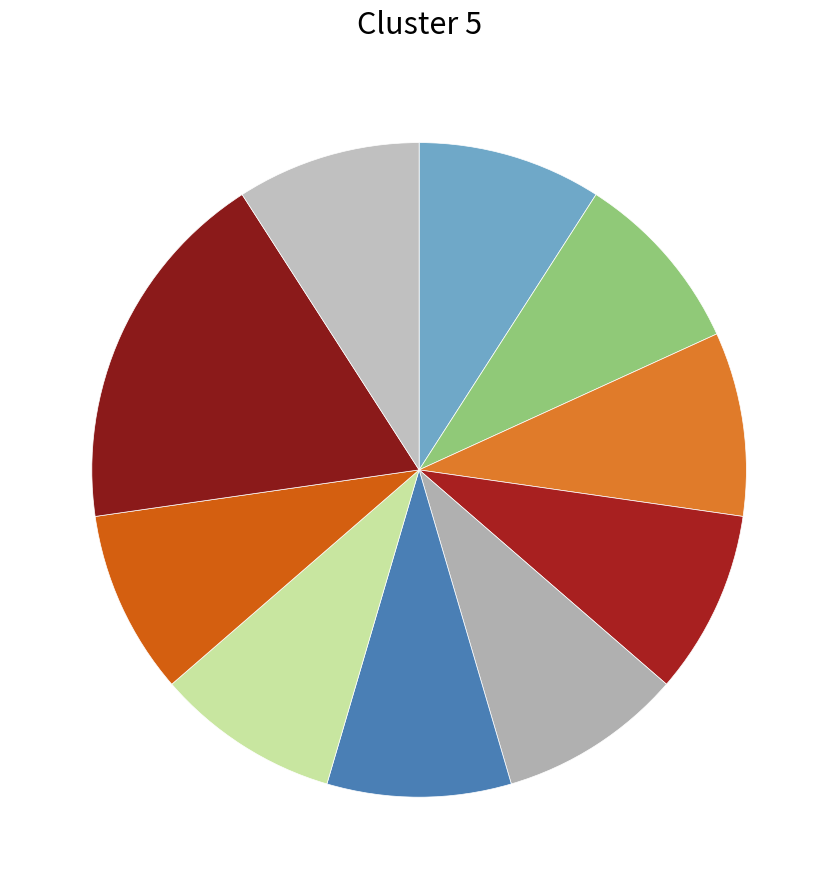

How many slices are in this pie chart?

10